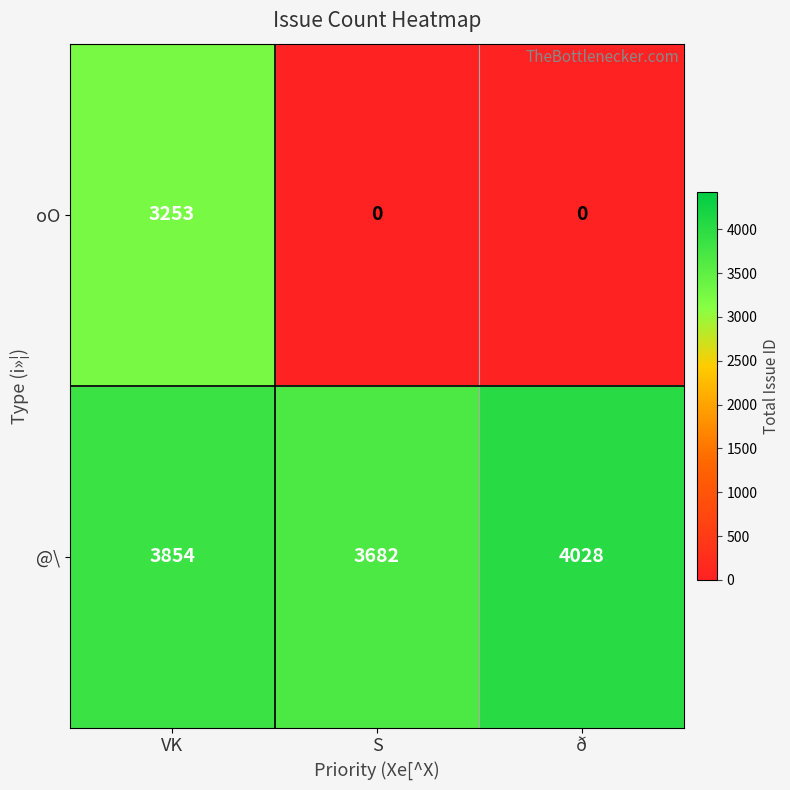

At which label does @\ reach its peak?

ð